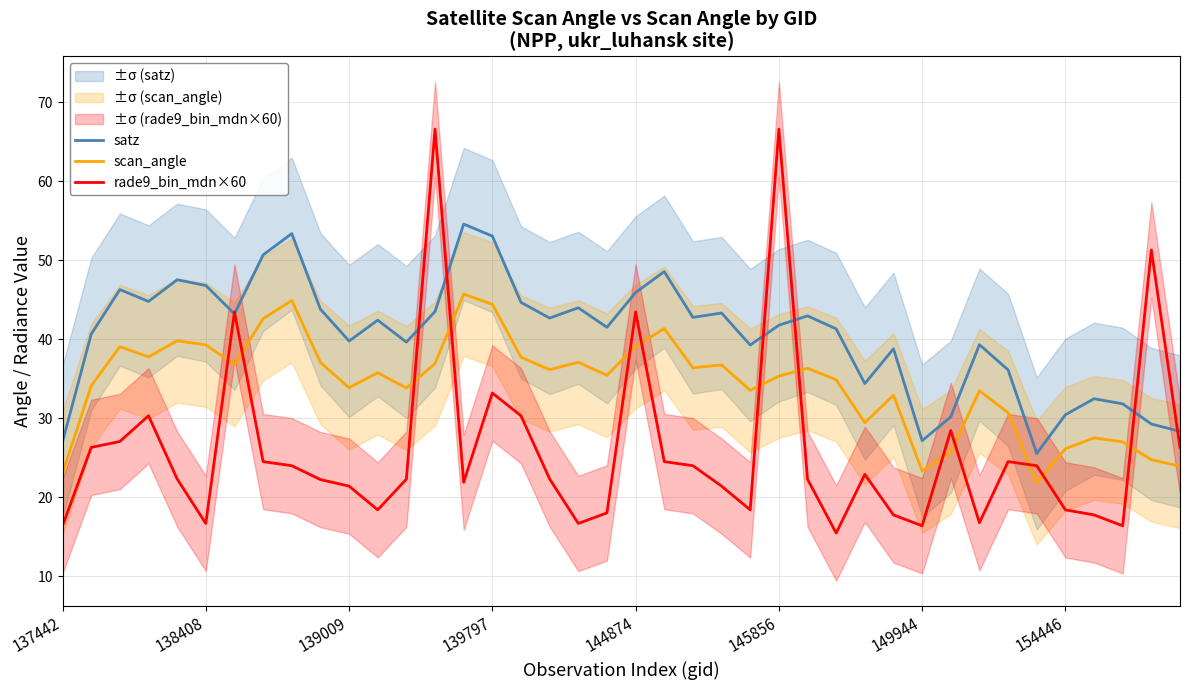

Rank the series by their maximum value, from lowest to highest.

scan_angle, satz, rade9_bin_mdn×60